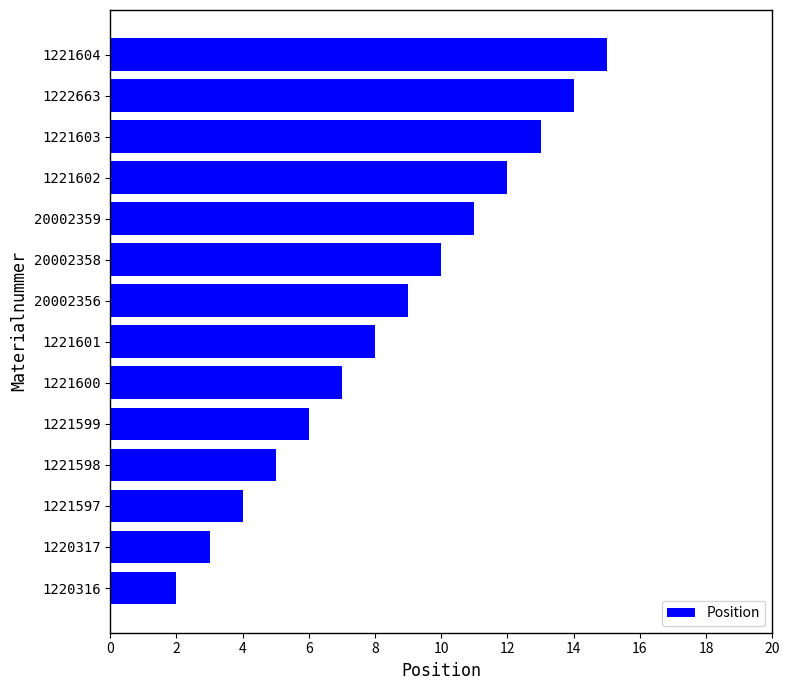

What is the maximum value shown in the chart?

15